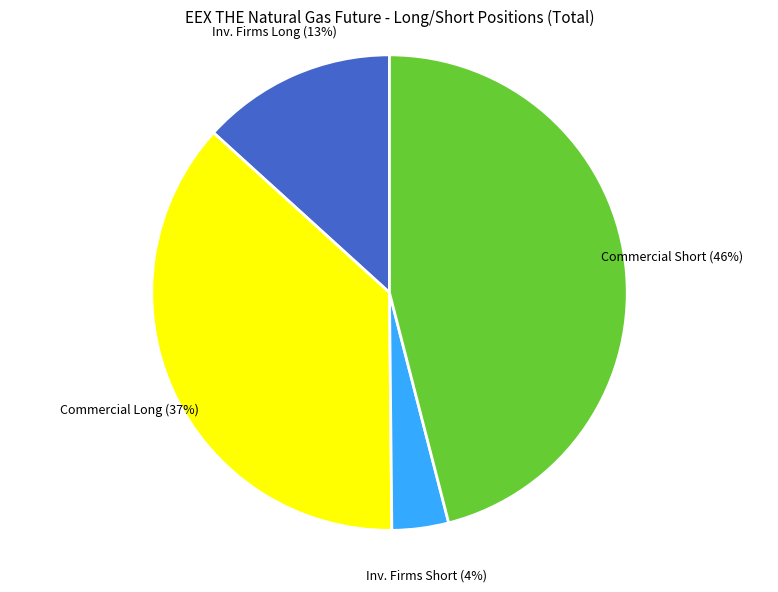

To the nearest percent, what is the average slice percentage?

25%